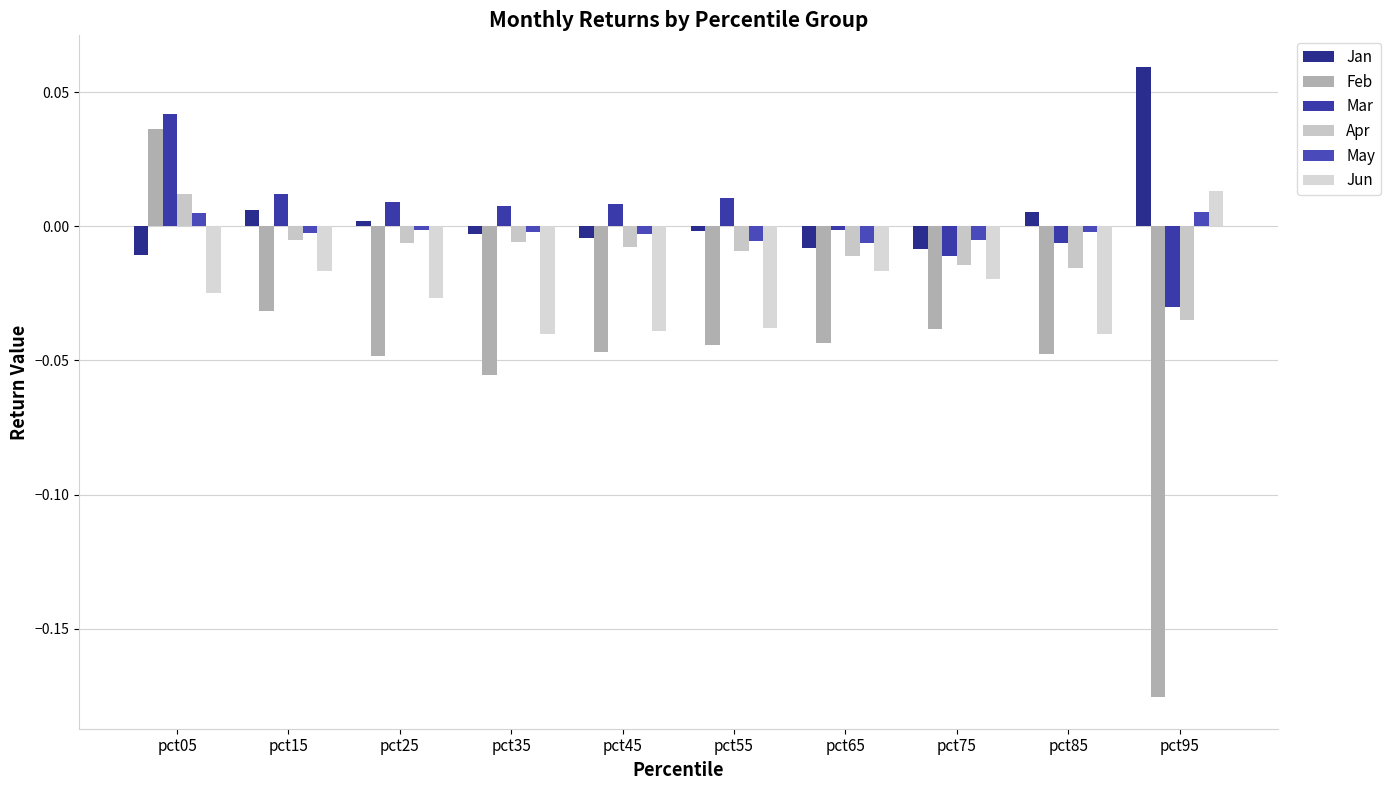

Where does the Mar series first go above 0?

pct05